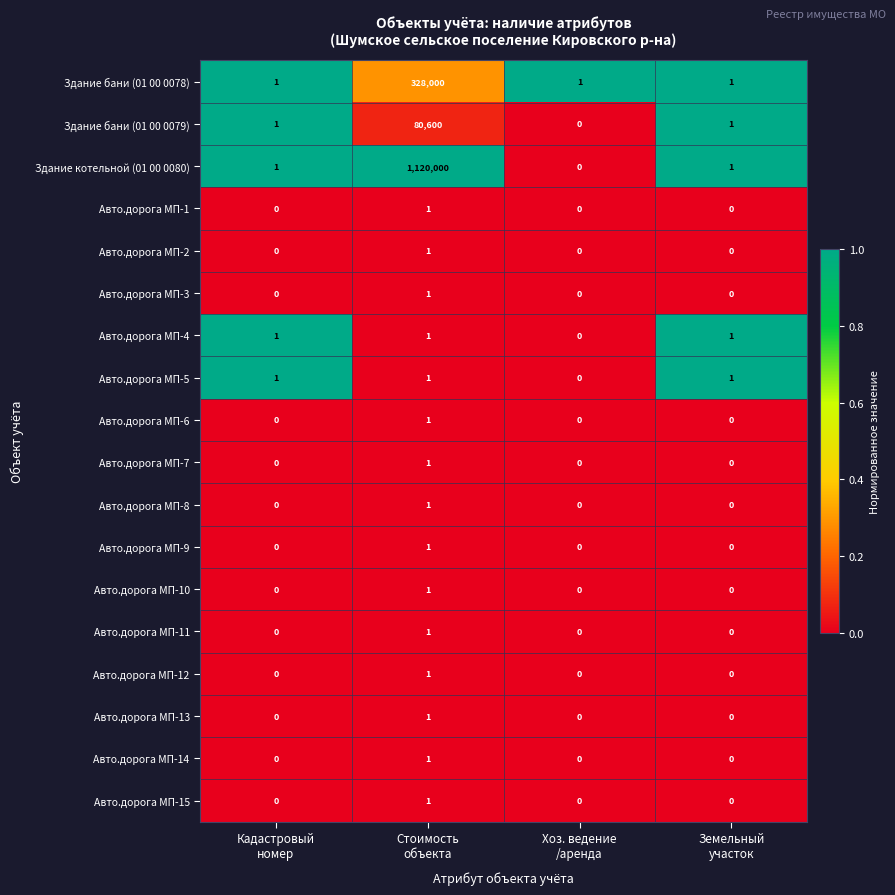

At which category does the chart reach its peak across all series?

Стоимость
объекта